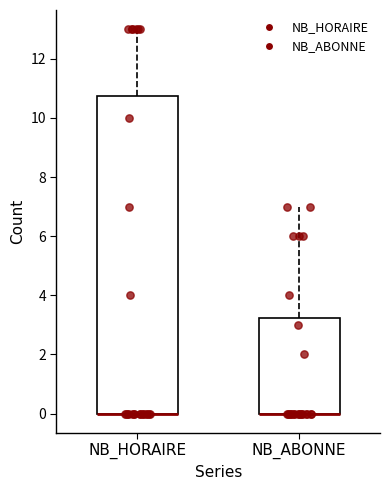

Comparing the boxes themselves (not the whiskers), which one is the tallest?

NB_HORAIRE